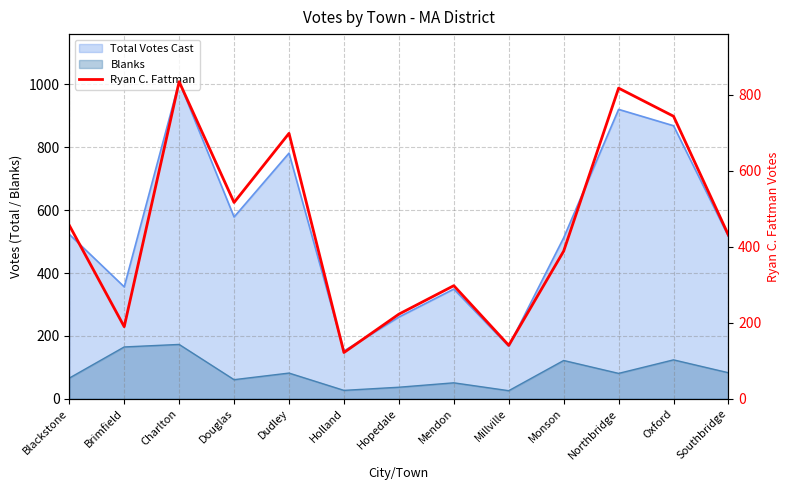

Rank the categories by value from lowest to highest.

Holland, Millville, Brimfield, Hopedale, Mendon, Monson, Southbridge, Blackstone, Douglas, Dudley, Oxford, Northbridge, Charlton